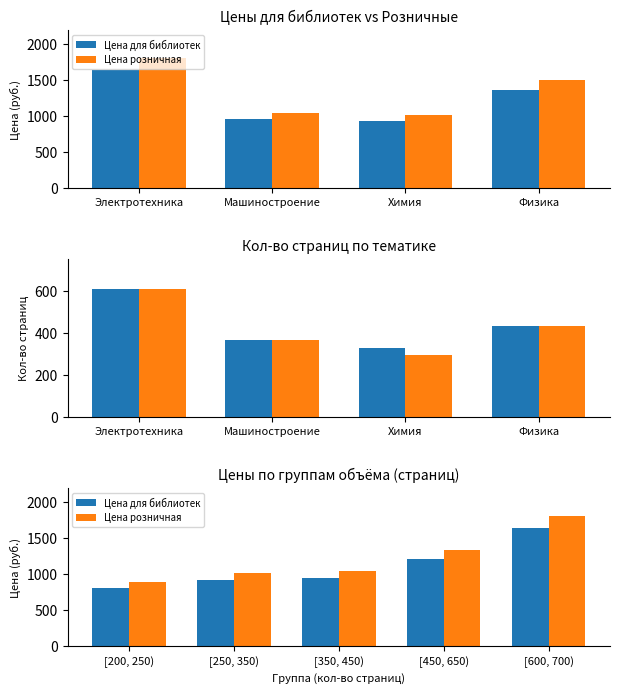

Does the chart contain stacked bars?

No